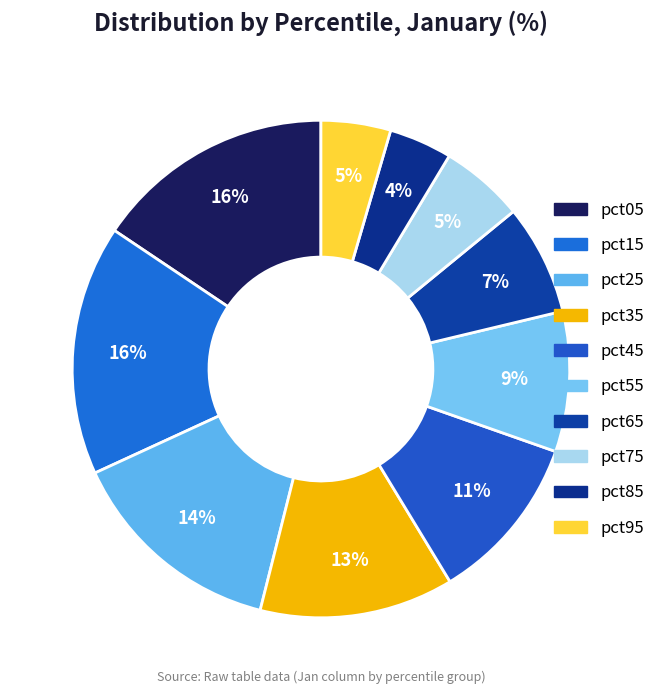

Between pct15 and pct35, which is larger?

pct15